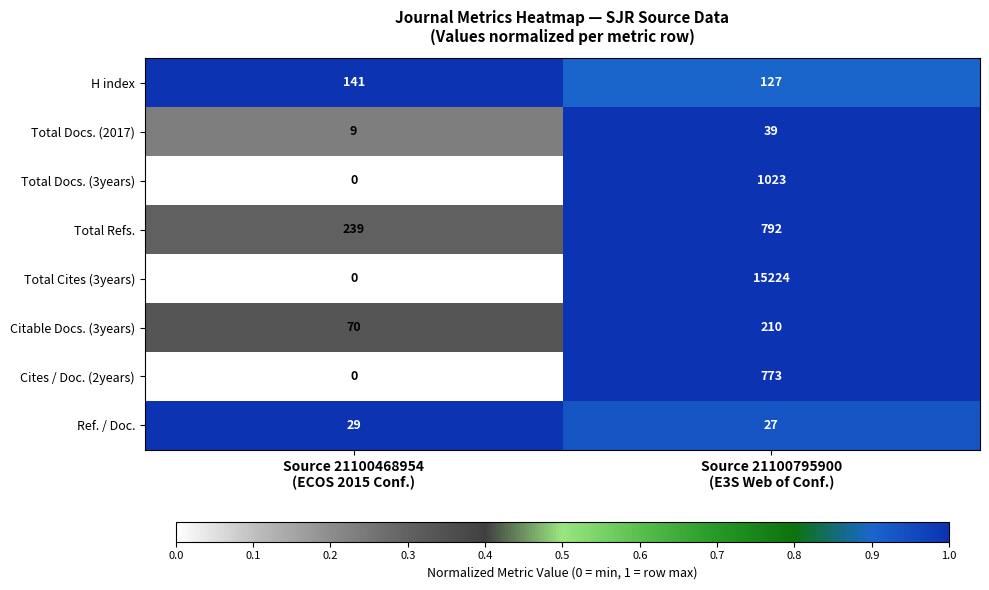

Which series has the largest range (max minus min)?

Total Cites (3years)